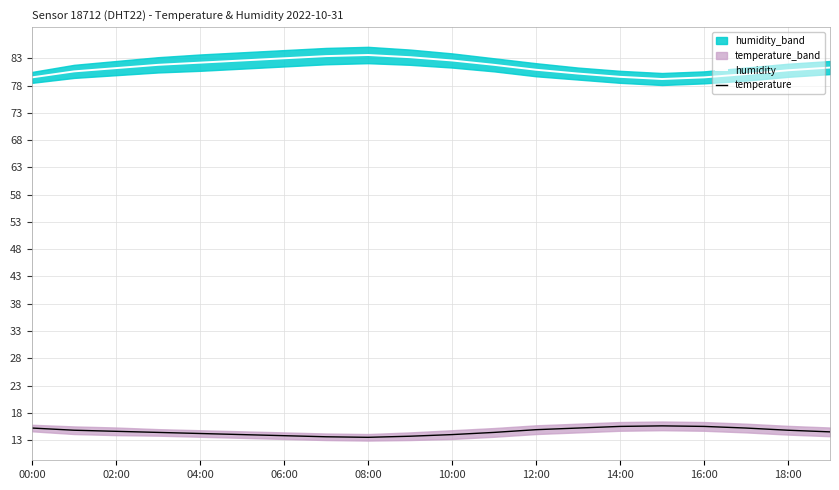

Is the value of humidity at 04:00 greater than the value of temperature at 10:00?

Yes